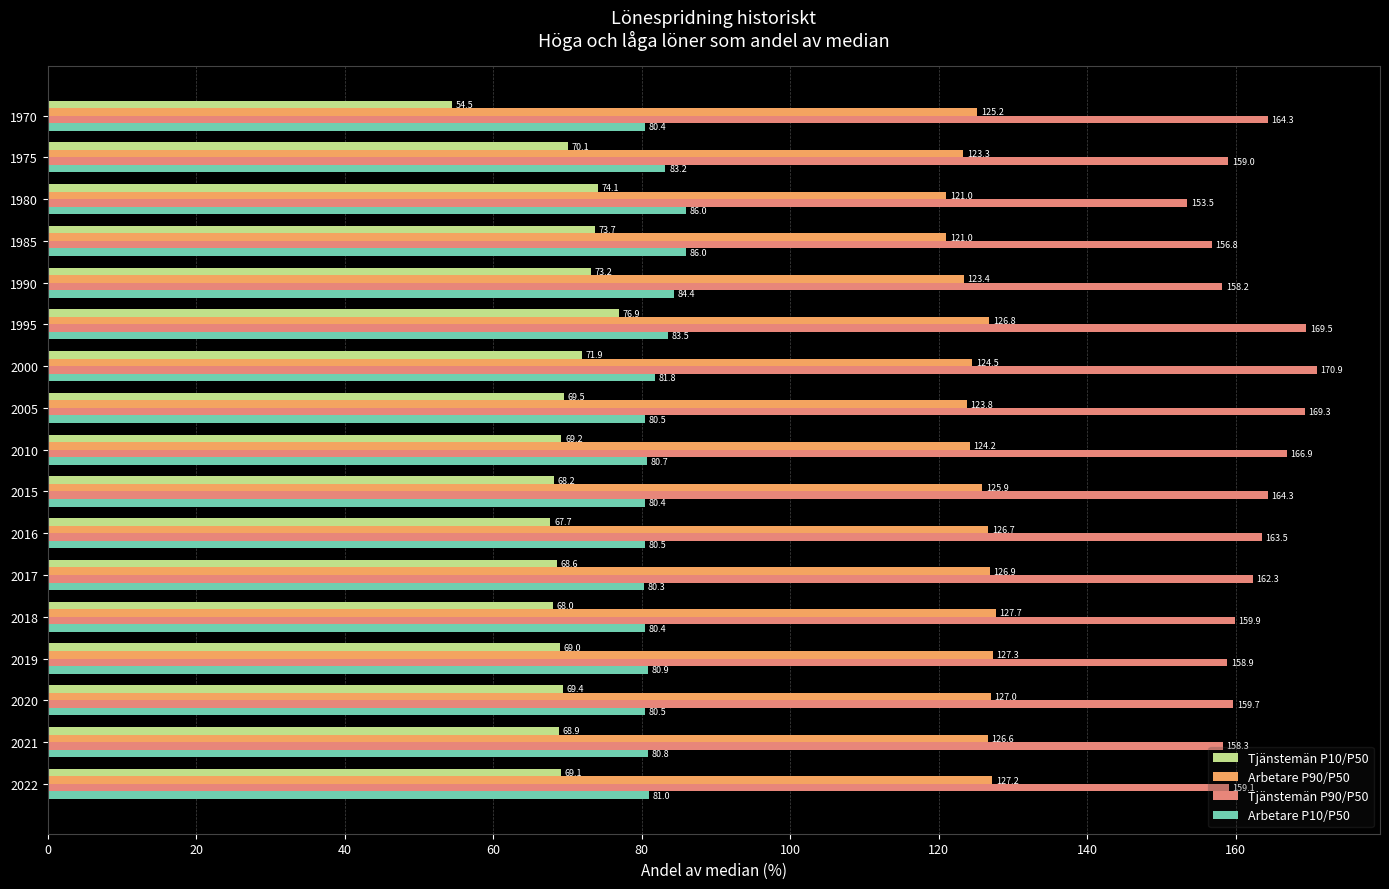

The Tjänstemän P90/P50 series shows 215.3 at 2017. True or false?

False